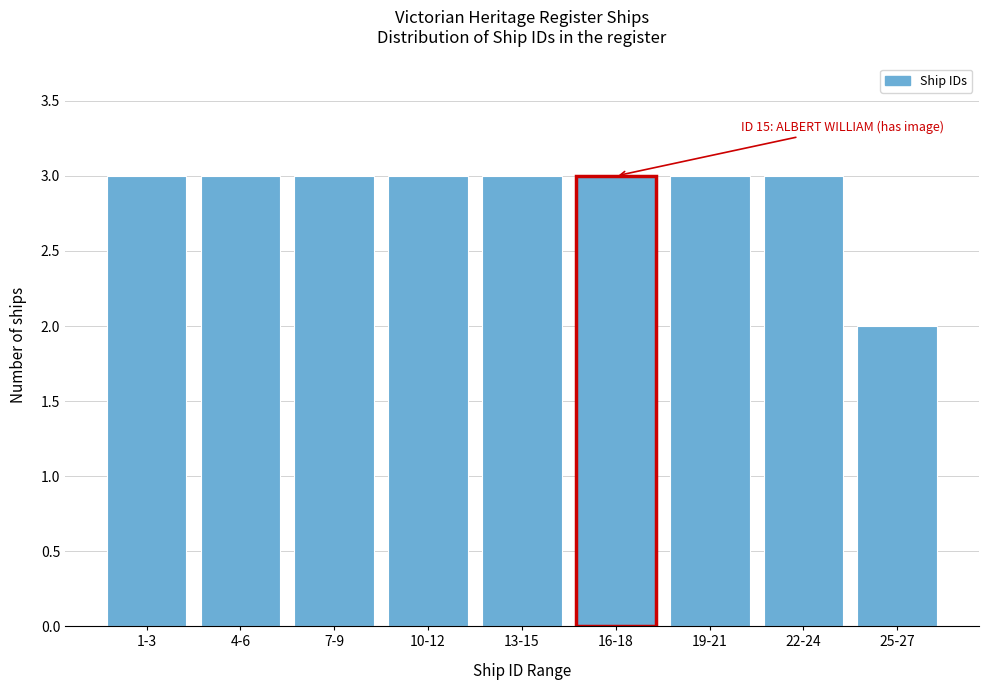

Reading left to right, list all the values displayed in this chart.

3	3	3	3	3	3	3	3	2